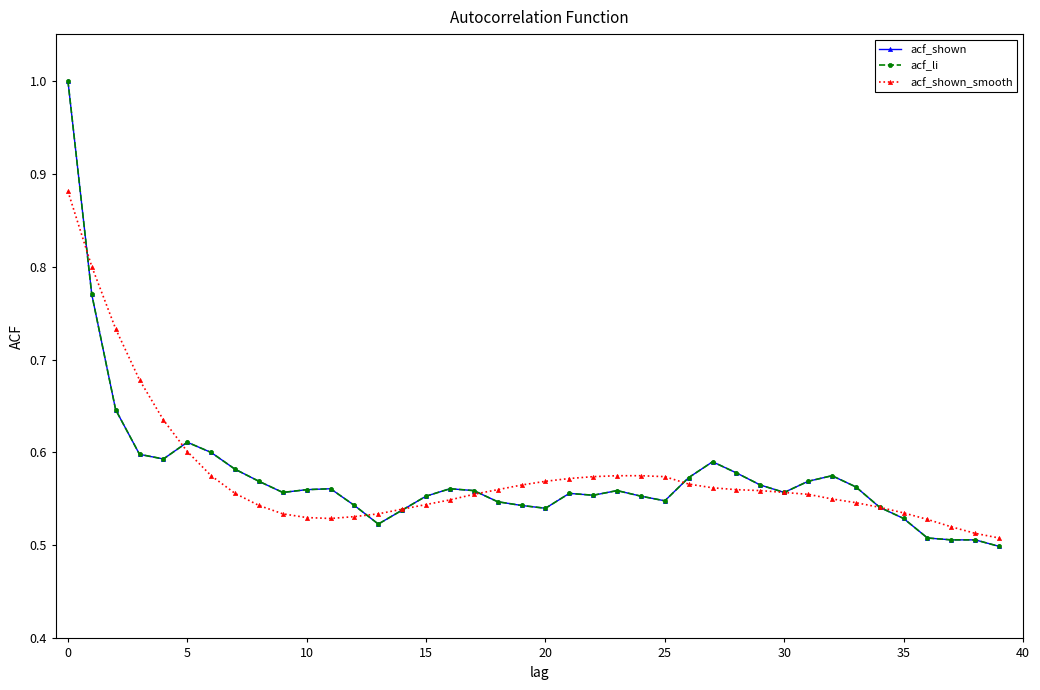

In acf_shown_smooth, how many points are lower than both neighbors (excluding endpoints)?

1